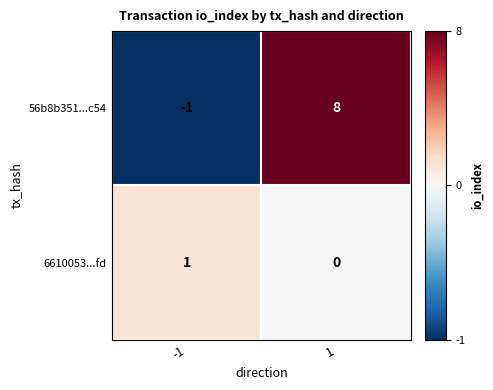

At which category does the chart reach its minimum across all series?

-1